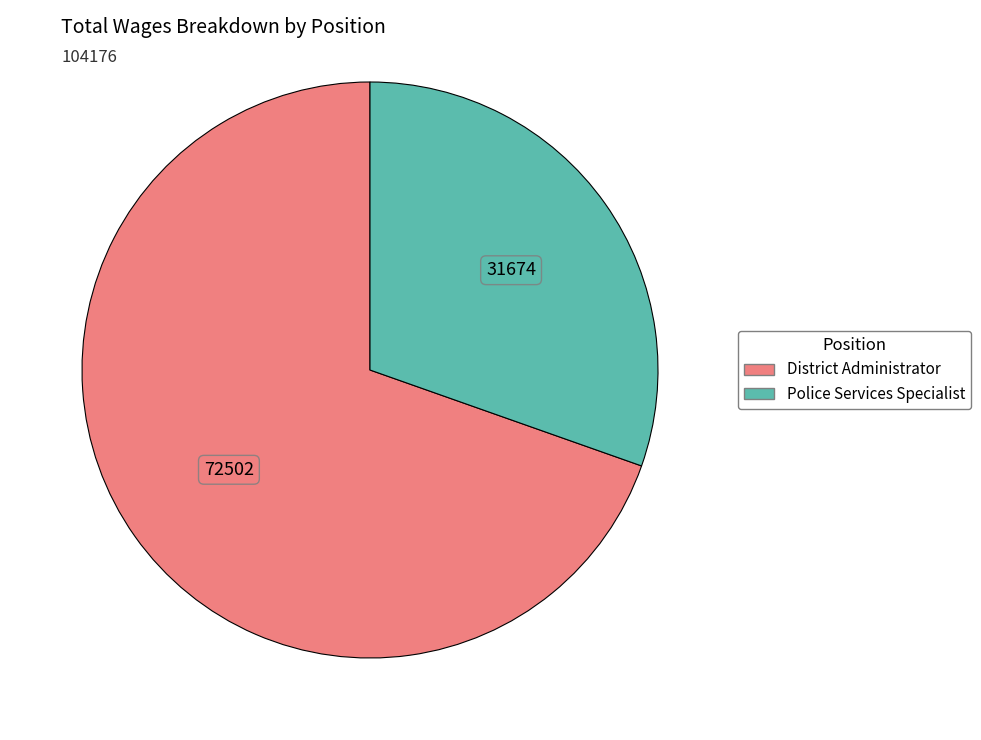

Approximately how many times larger is the value at District Administrator compared to Police Services Specialist?

2.3